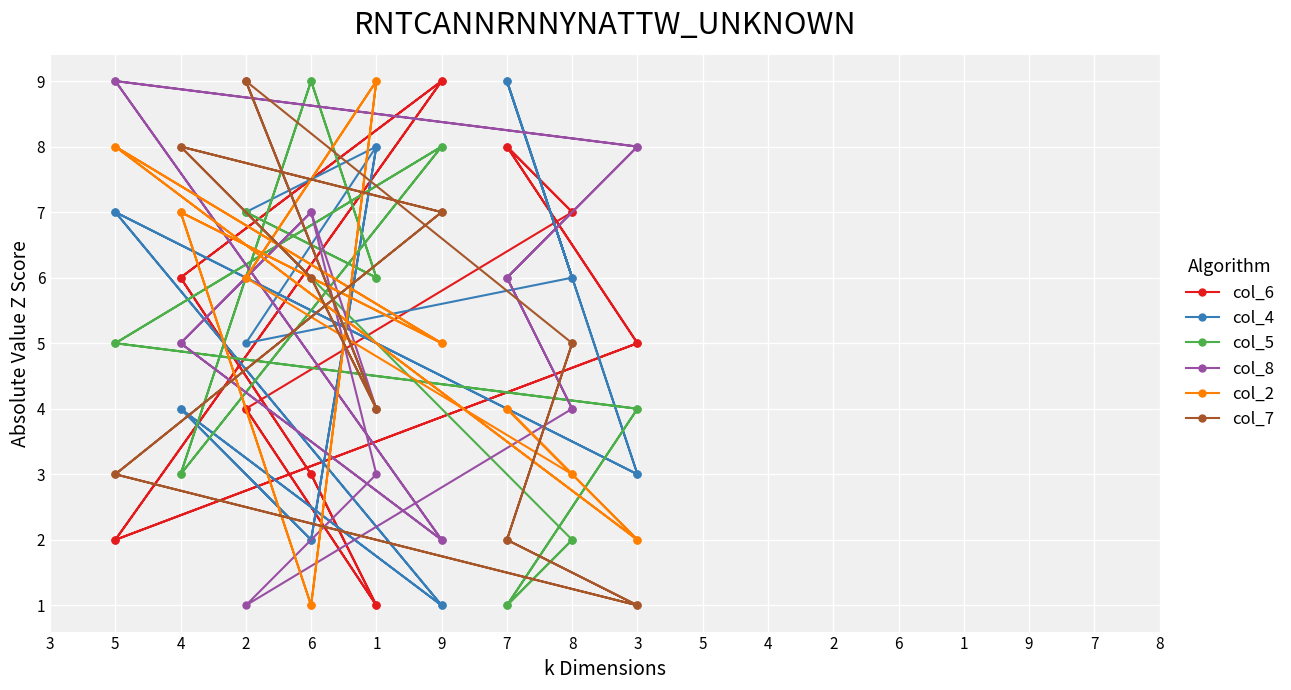

How many categories are shown in the chart?

18